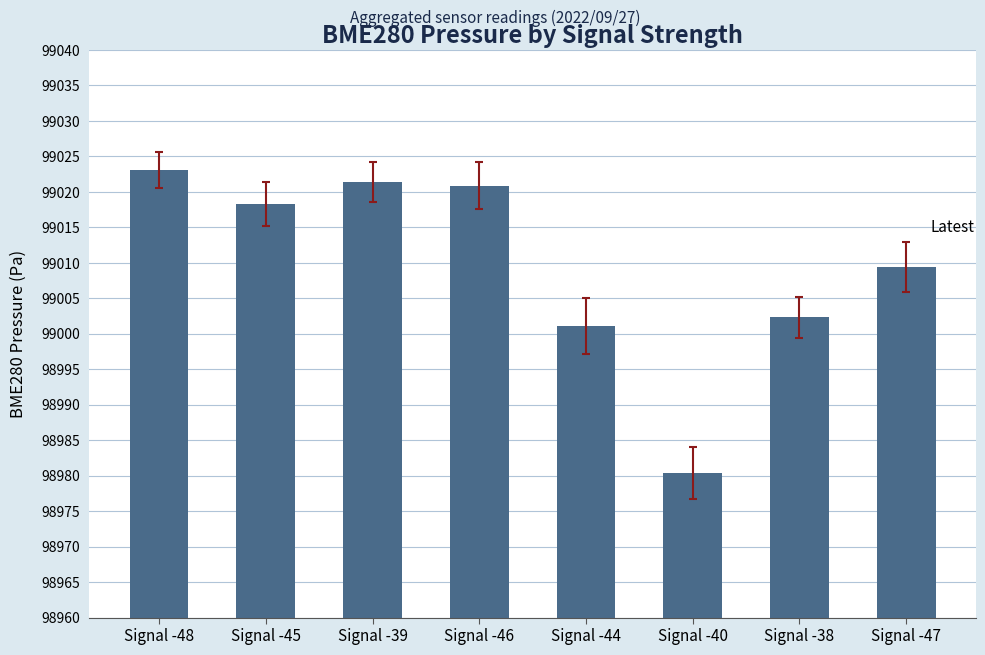

What value does the data have at Signal -45?

99018.3